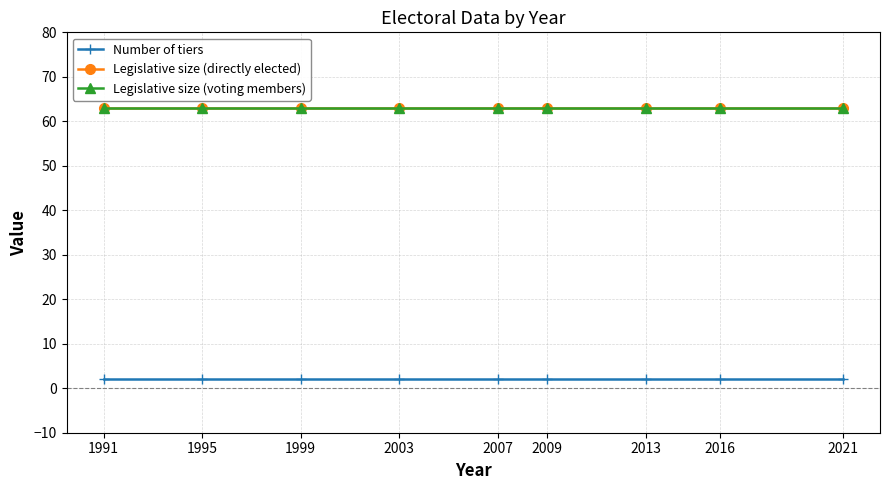

At which label does Number of tiers reach its minimum?

1991